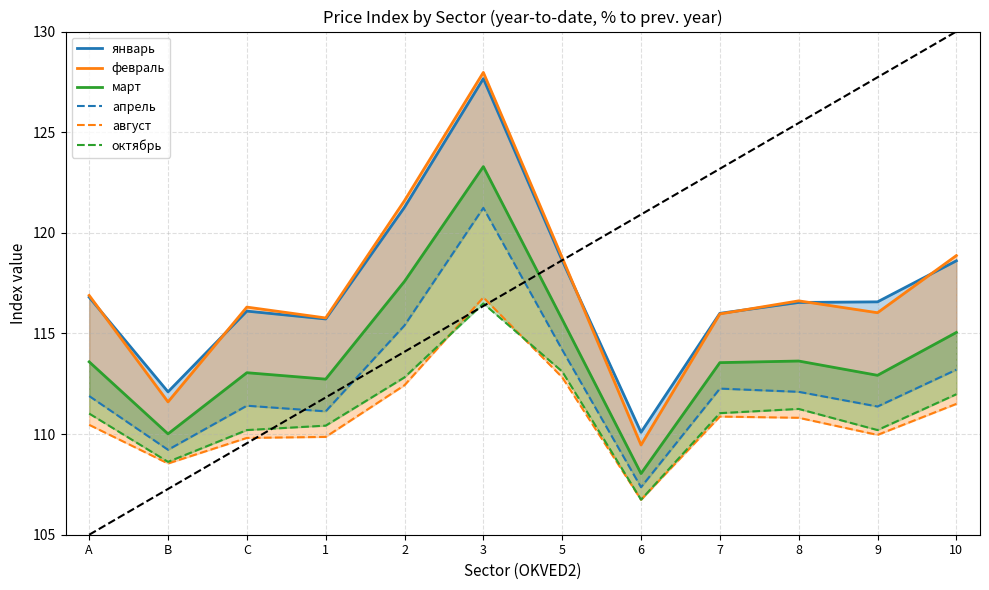

The value of октябрь at 10 is 44.8. True or false?

False